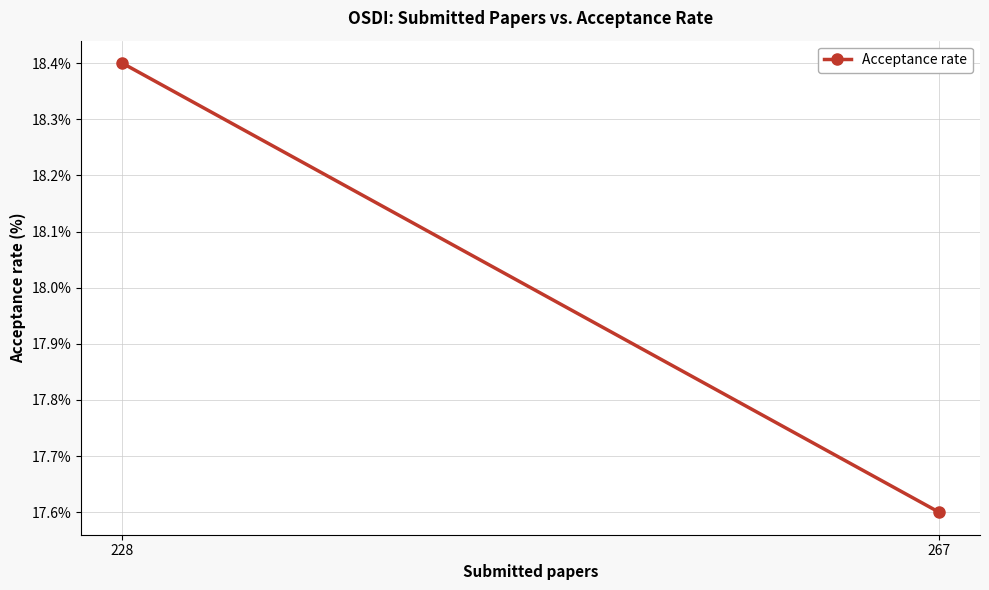

At which label is the value closest to 18?

228